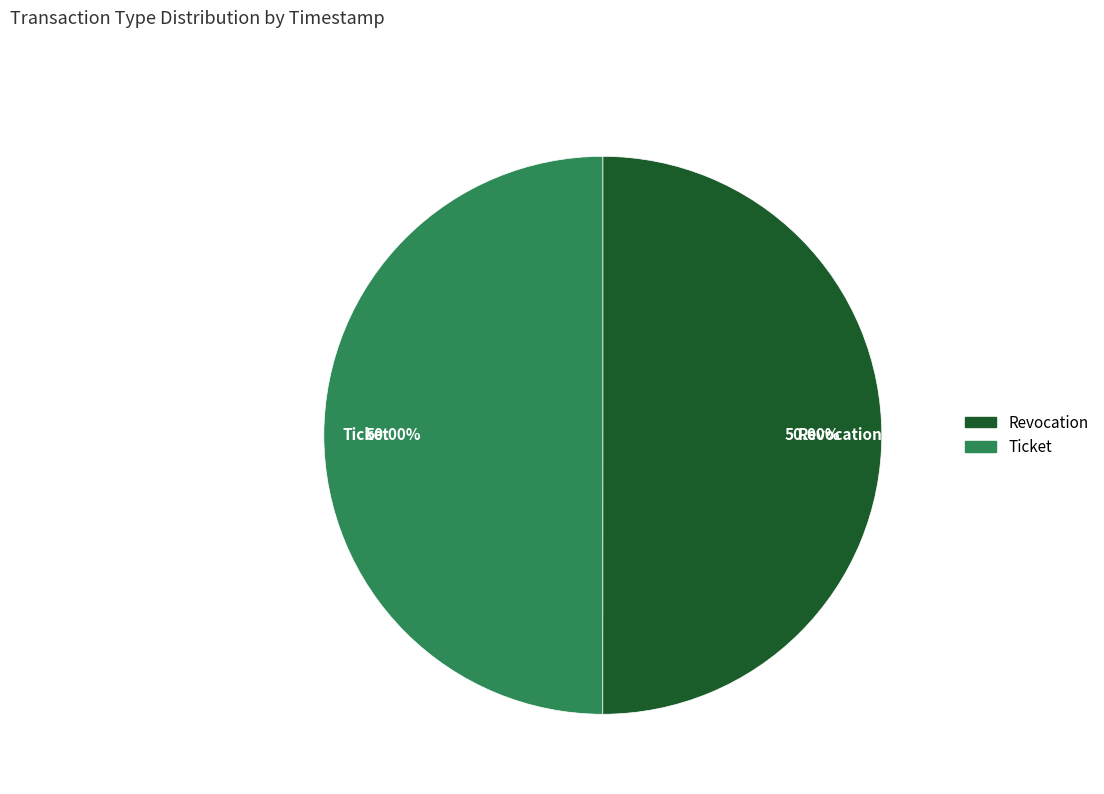

What is the ratio of the value at Revocation to the value at Ticket?

1.0